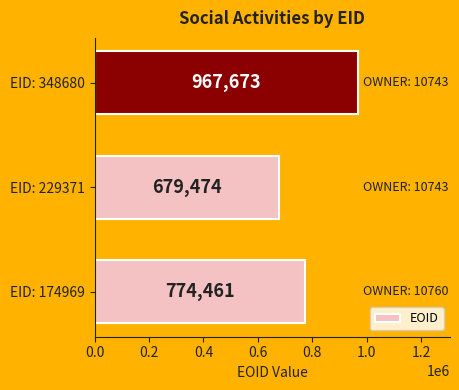

How many values are between 679474 and 967673?

3